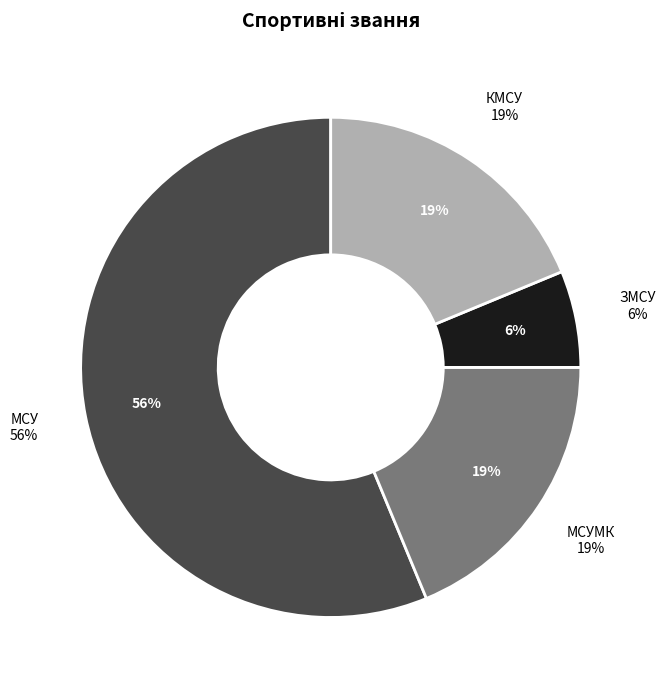

Count the number of slices in the pie.

4